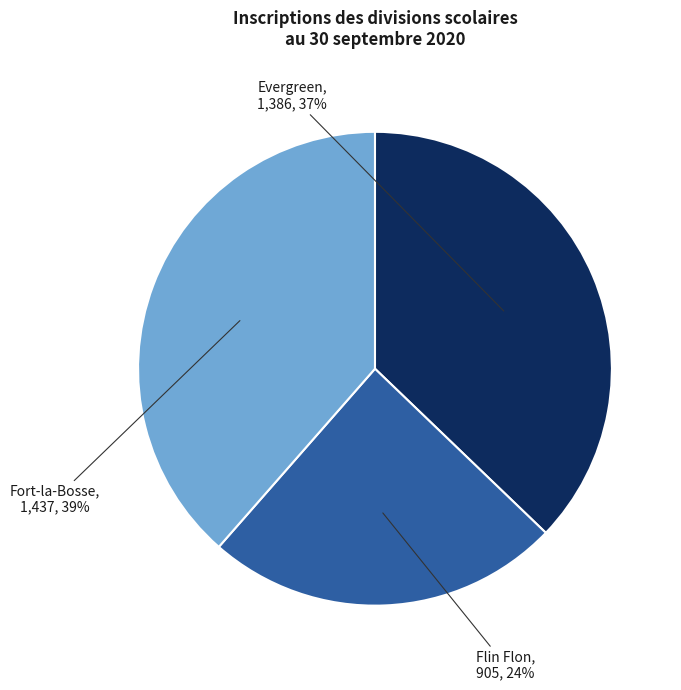

Rank the categories by value from highest to lowest.

Fort-la-Bosse, Evergreen, Flin Flon